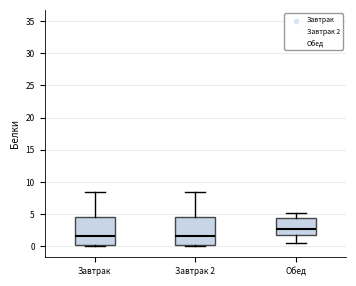

Which box's median line is the highest?

Обед